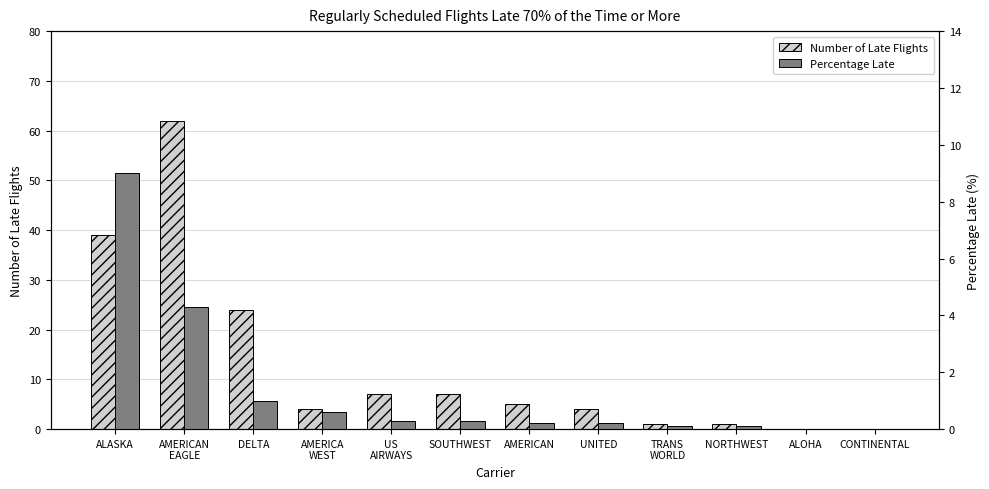

Reading right to left, transcribe all the data shown in this chart.

Number of Late Flights: 0.0	0.0	1.0	1.0	4.0	5.0	7.0	7.0	4.0	24.0	62.0	39.0
Percentage Late: 0.0	0.0	0.1	0.1	0.2	0.2	0.3	0.3	0.6	1.0	4.3	9.0